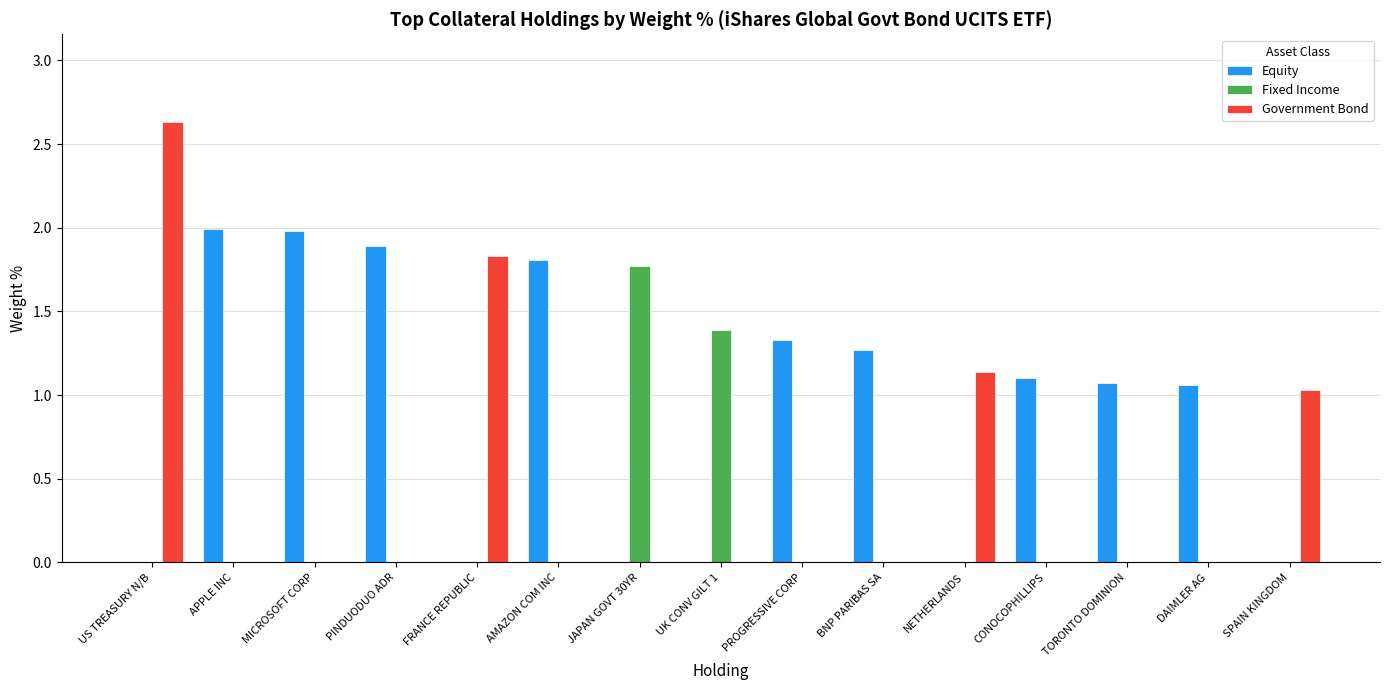

Which category has the highest value in the Government Bond series?

US TREASURY N/B